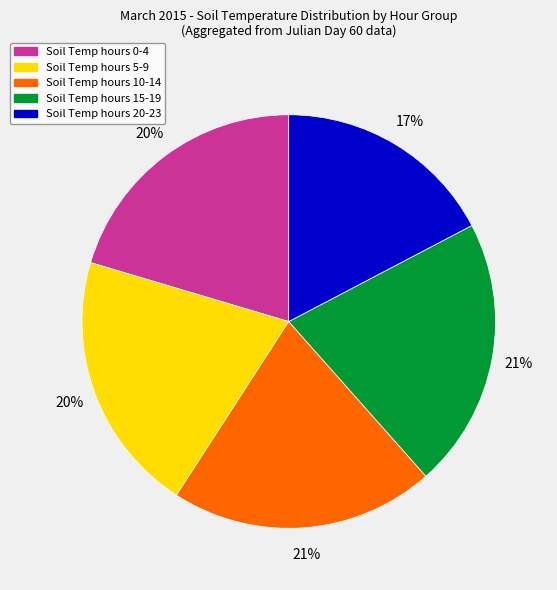

Is there a majority slice in this chart?

No